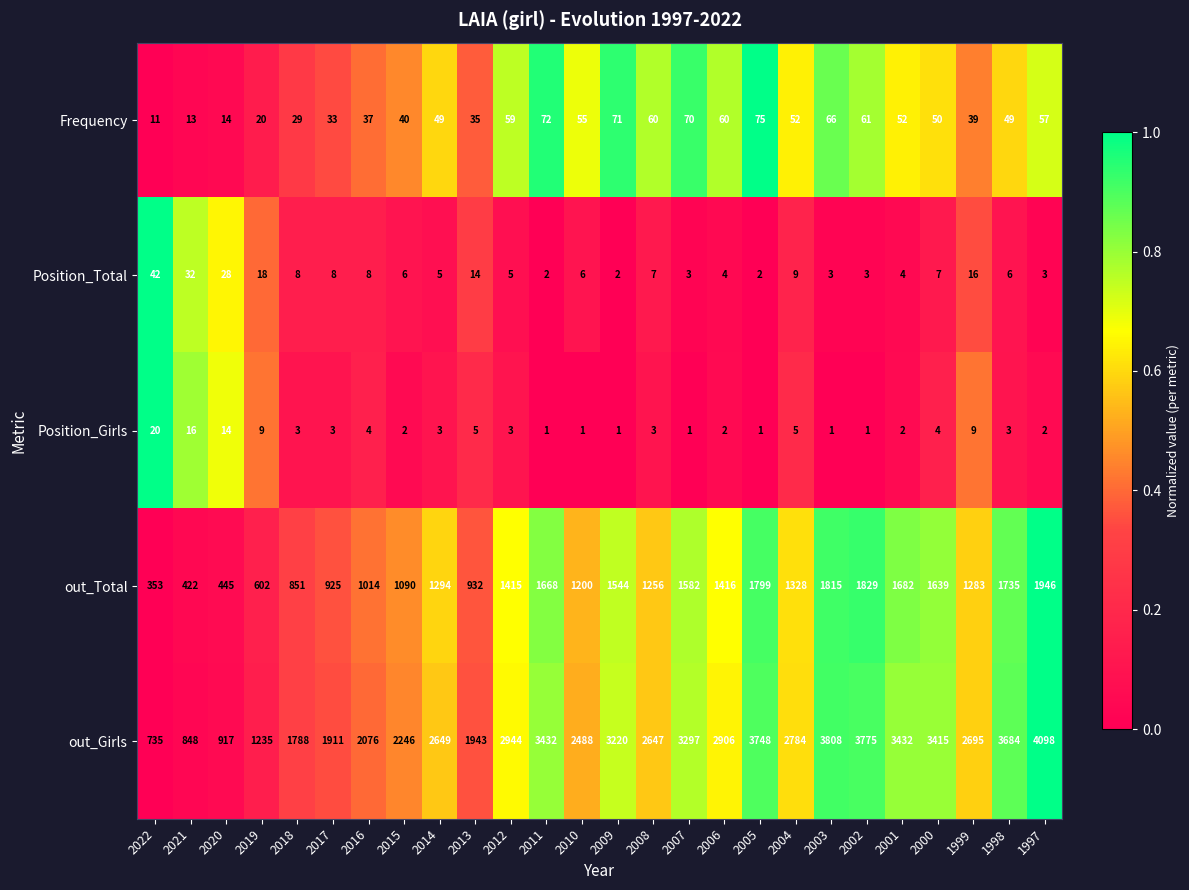

Is it true that out_Total equals 1200 at 2010?

True